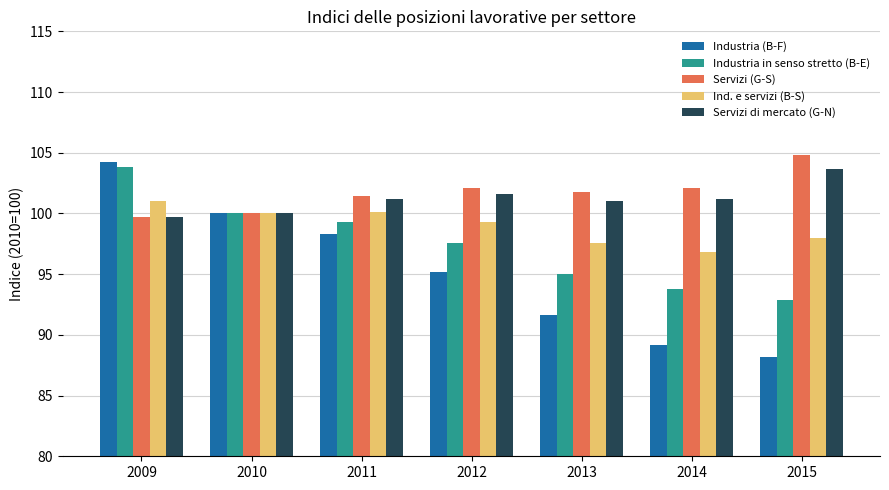

Which series has the largest range (max minus min)?

Industria (B-F)